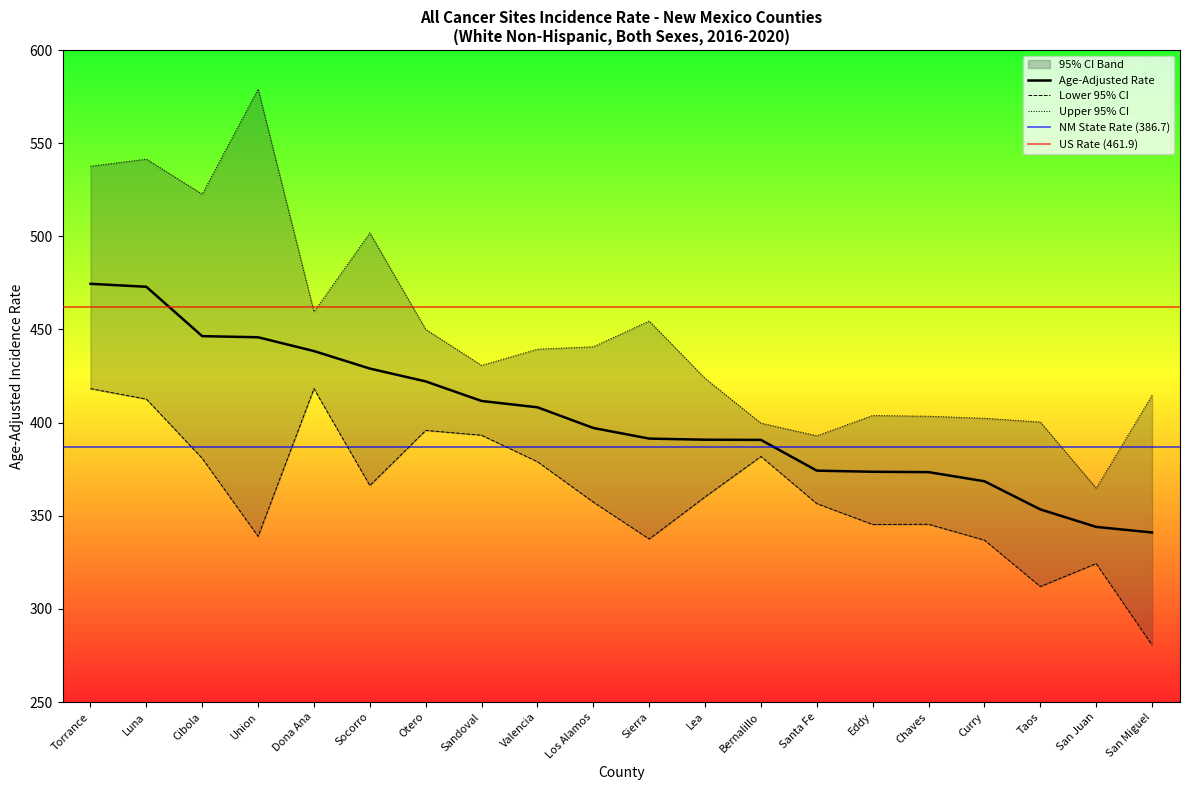

What is the sum of all Upper 95% CI values?

8962.7